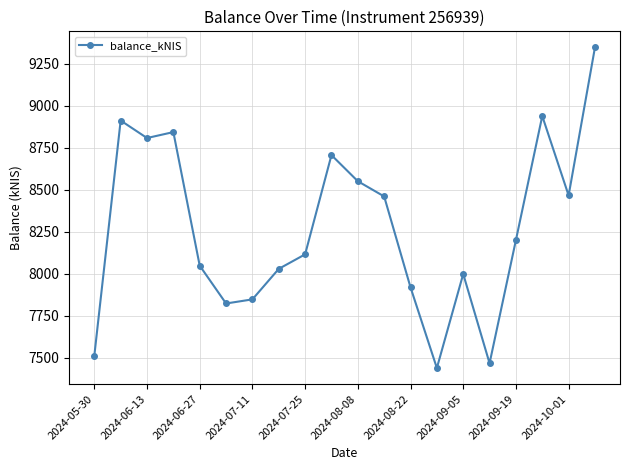

What is the difference between the second highest and minimum values?

1499.3